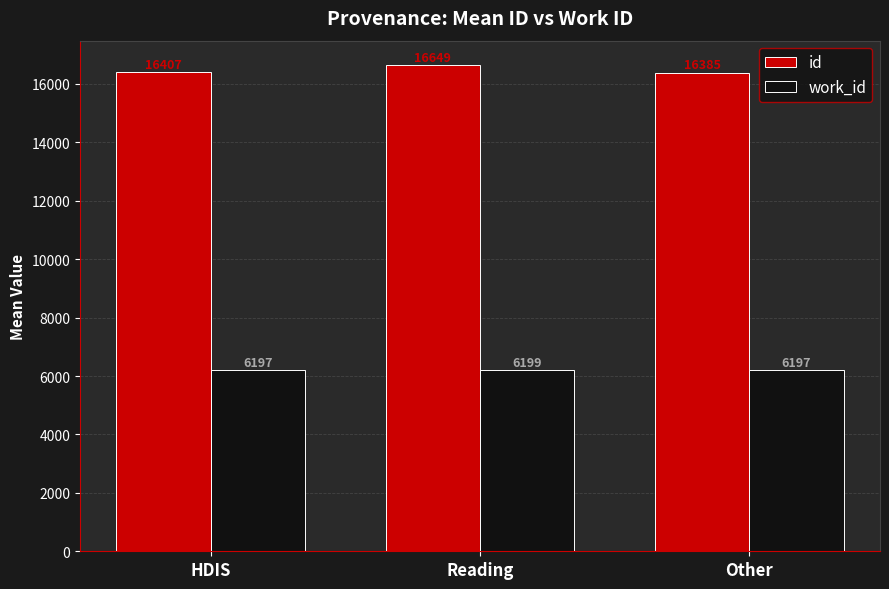

What is the difference between the maximum and second lowest values in the id series?

242